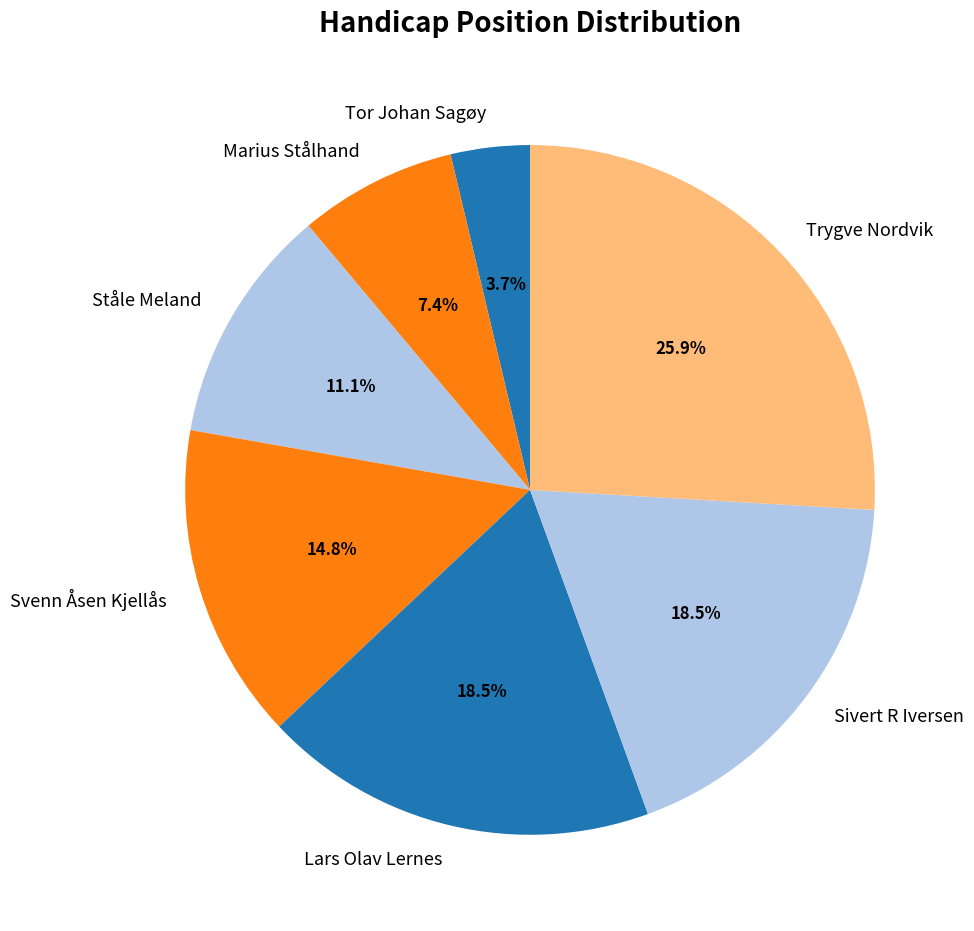

Approximately how many times larger is the value at Sivert R Iversen compared to Lars Olav Lernes?

1.0